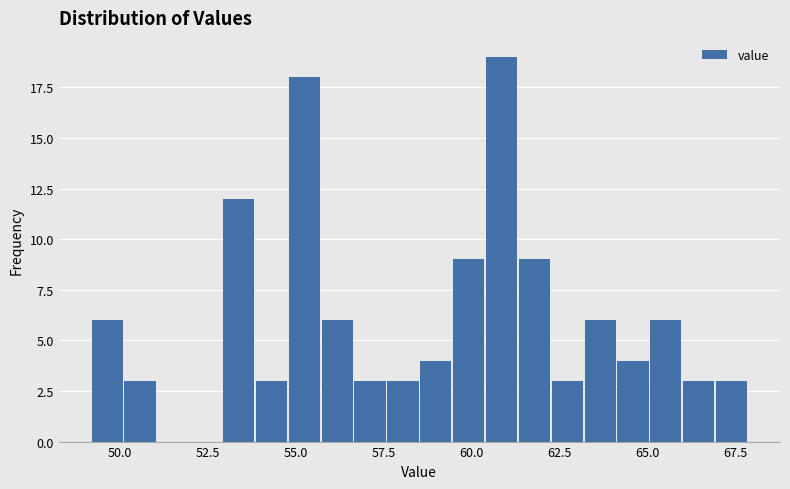

Read against the x-axis, roughly where is the centre of the tallest bar?

61.0